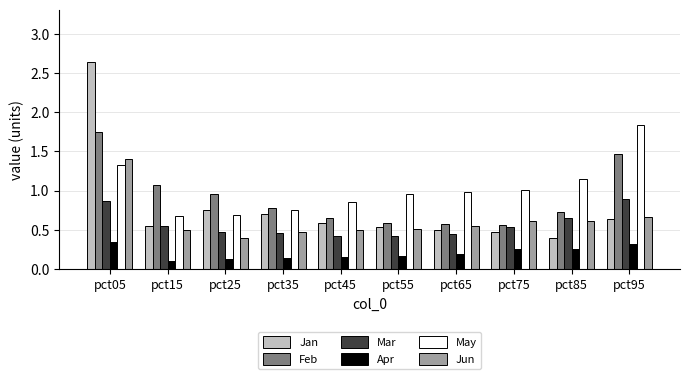

What is the difference between the second highest and second lowest values in the Feb series?

0.9